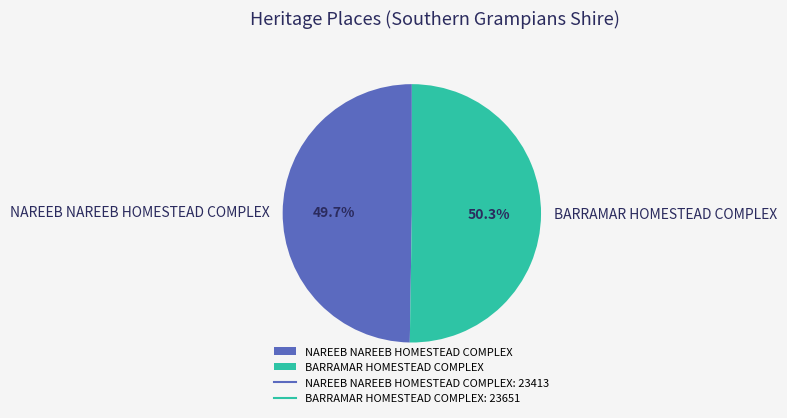

To the nearest percent, what percentage of the pie is BARRAMAR HOMESTEAD COMPLEX?

50%